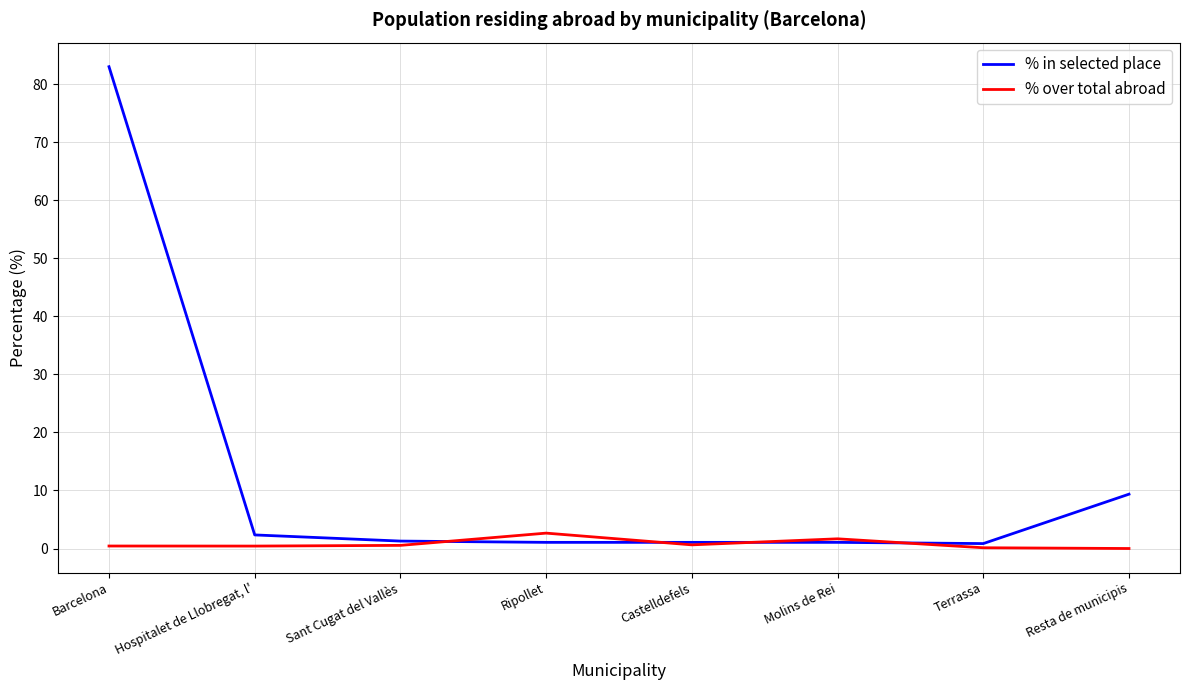

The value of % in selected place at Barcelona is 110.4. True or false?

False